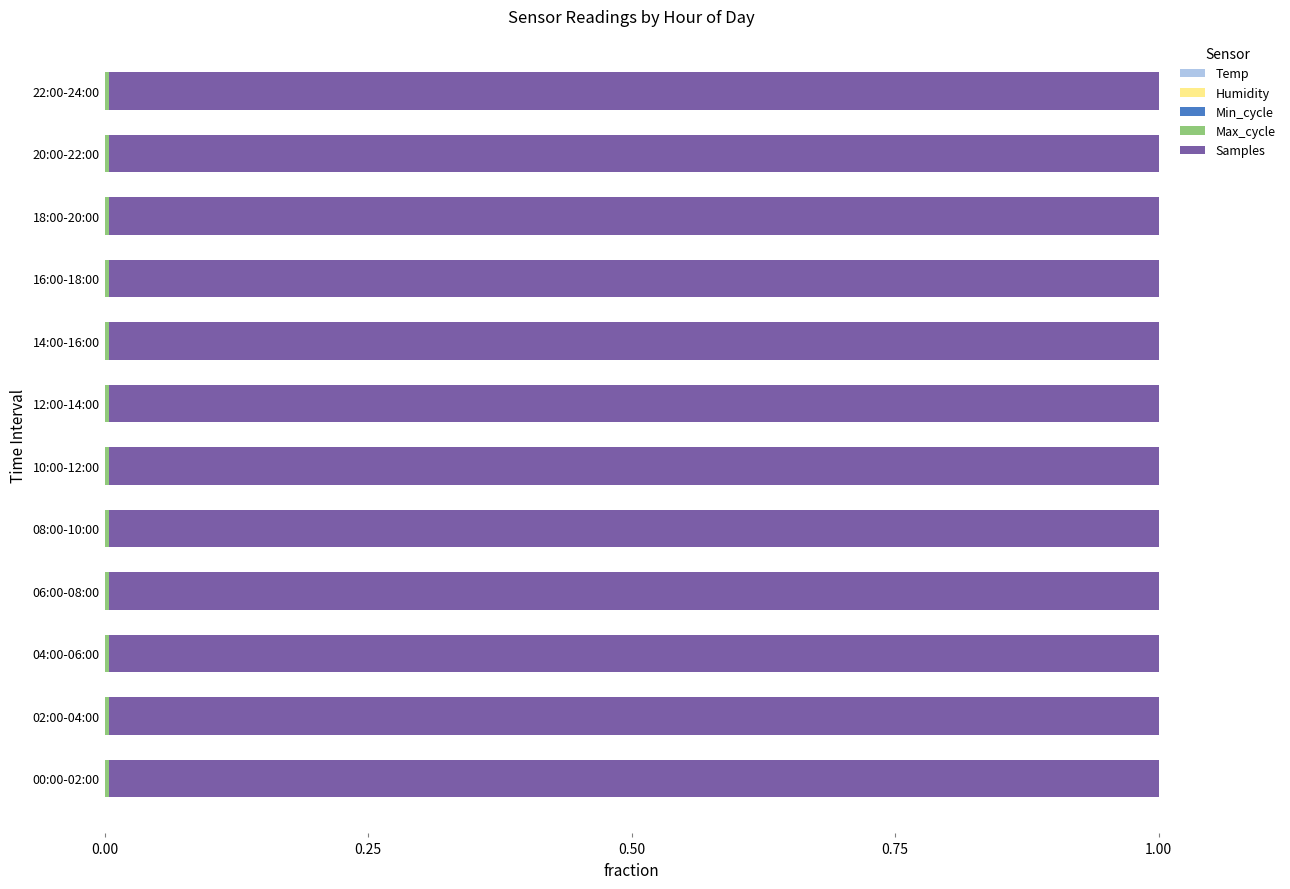

How many data points does each series have?

12